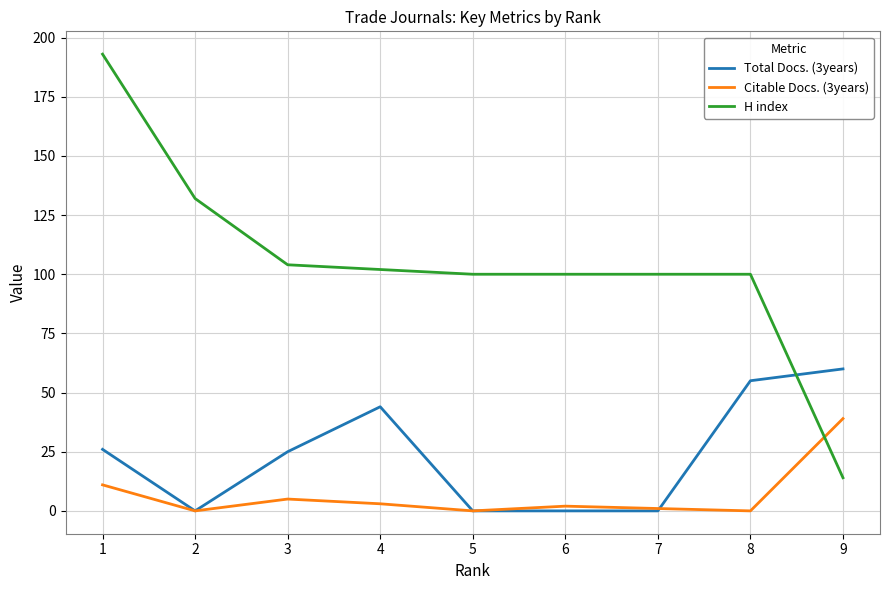

How many times do Total Docs. (3years) and H index cross each other?

1